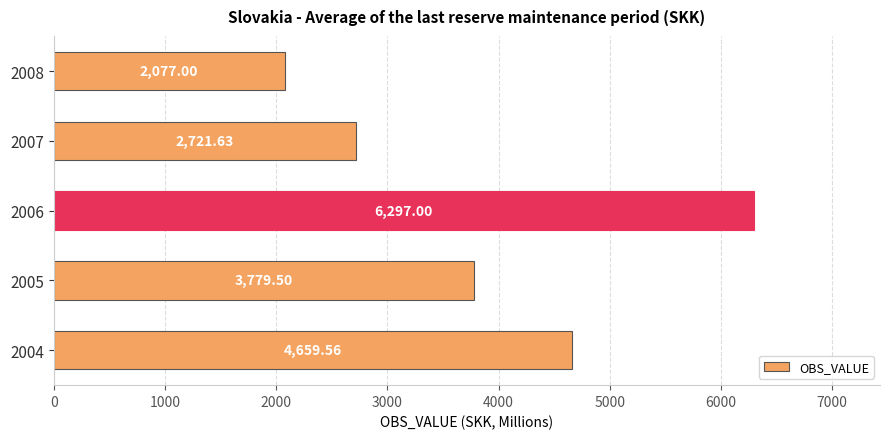

What is the difference between the values at 2006 and 2005?

2517.5